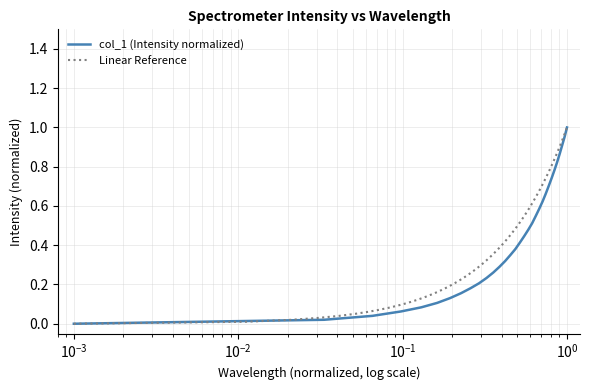

What is the value of the 28th point from the left?

0.8